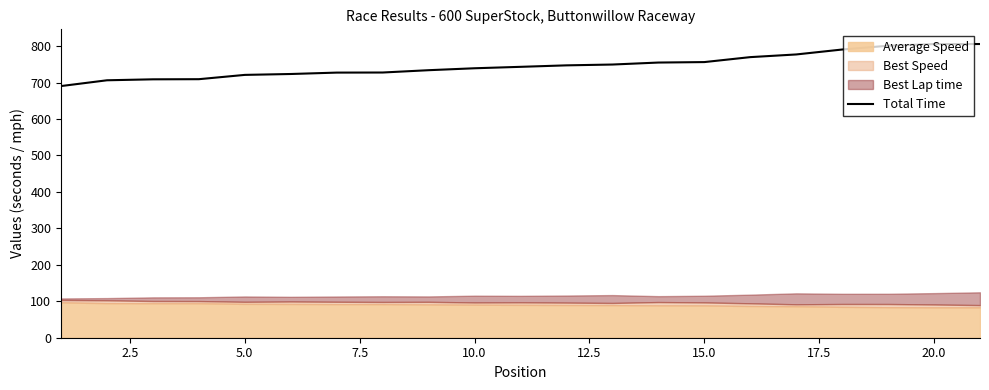

Is it true that Total Time equals 805.7 at 20.0?

True